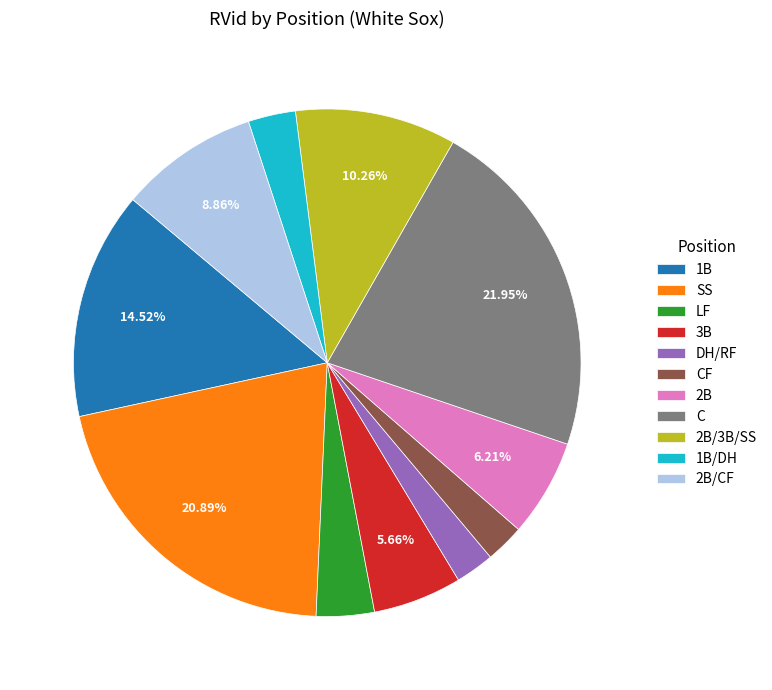

Is there a majority slice in this chart?

No